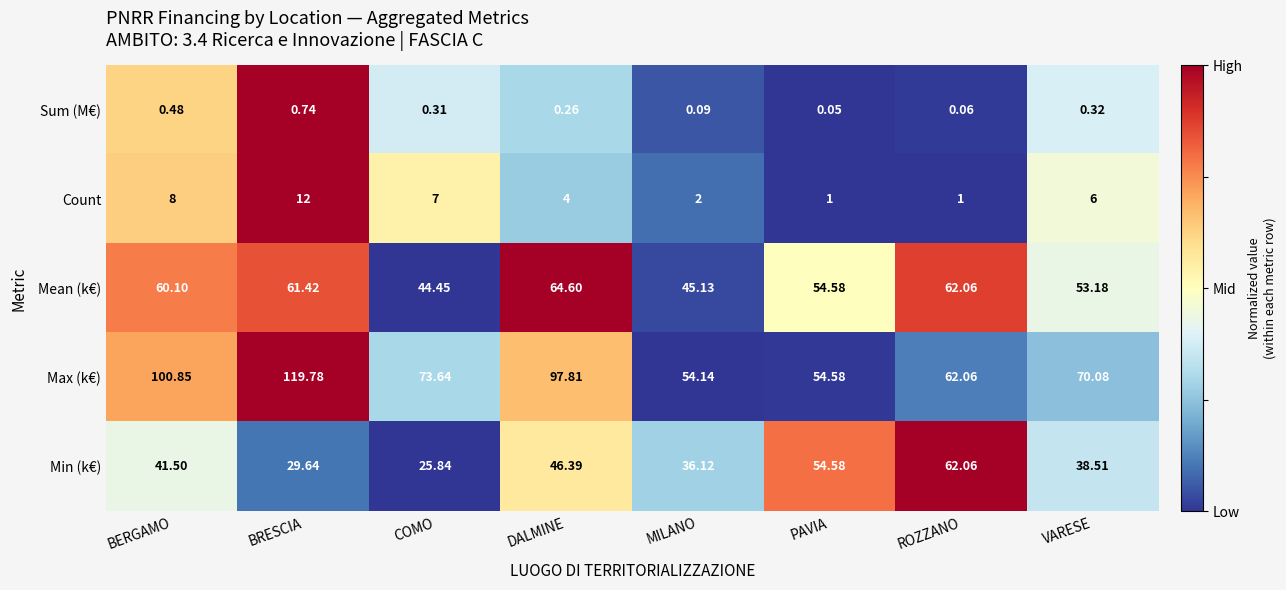

At which category is the sum across all series the highest?

BRESCIA